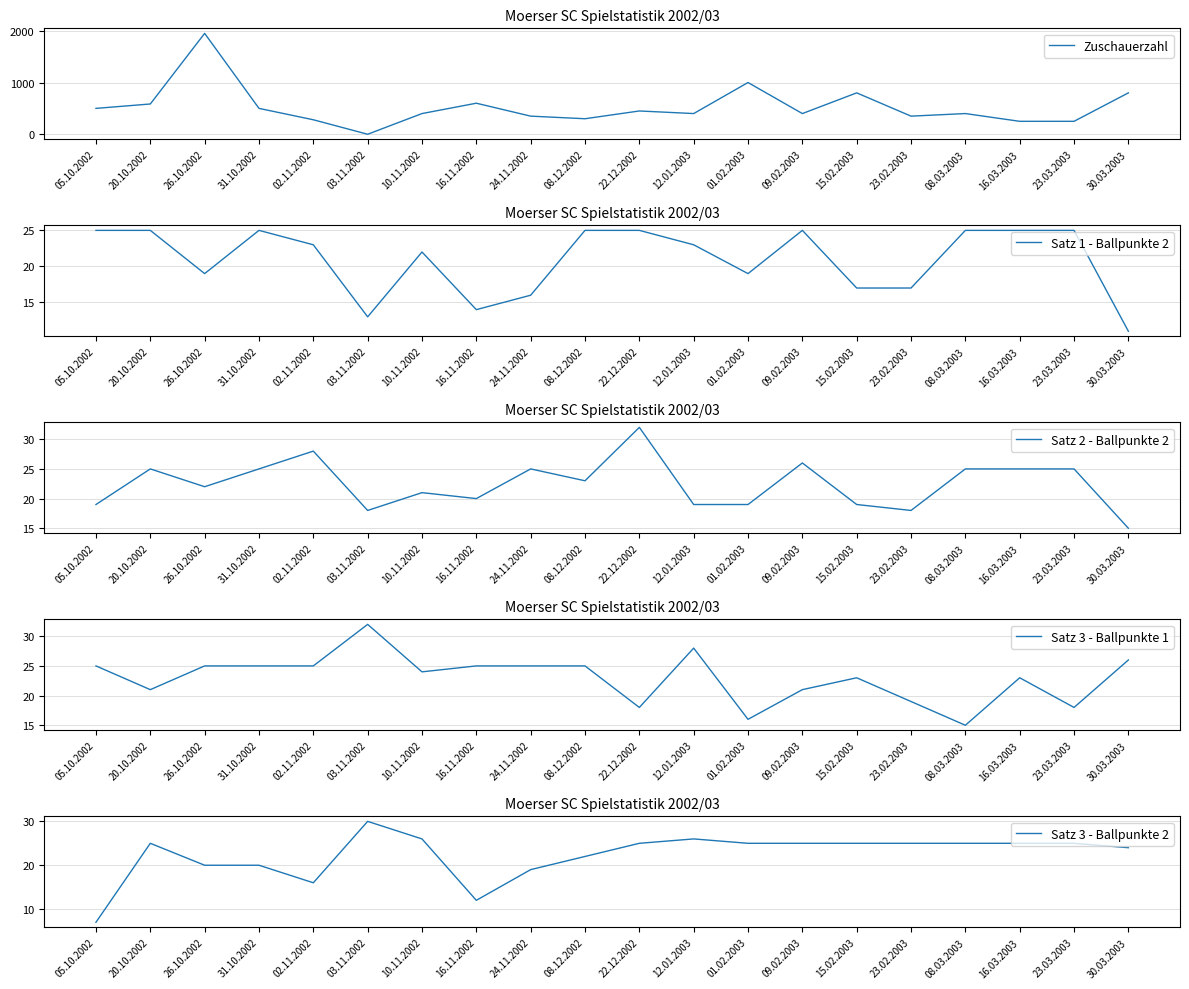

Rank the series at 05.10.2002 from highest to lowest value.

Zuschauerzahl, Satz 1 - Ballpunkte 2, Satz 3 - Ballpunkte 1, Satz 2 - Ballpunkte 2, Satz 3 - Ballpunkte 2